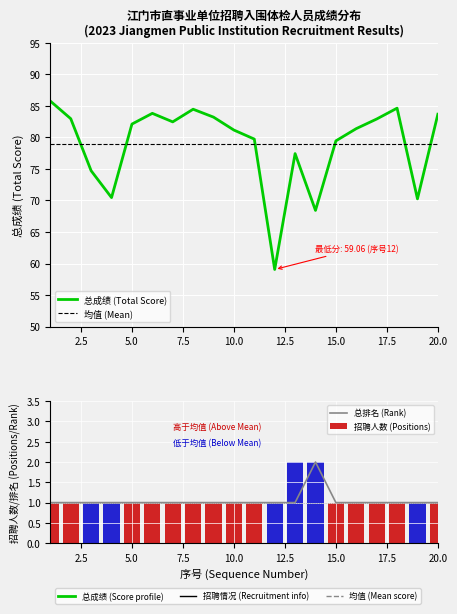

Is the value of 总排名(Rank) at 12 greater than the value of 总成绩(Total Score) at 19?

No